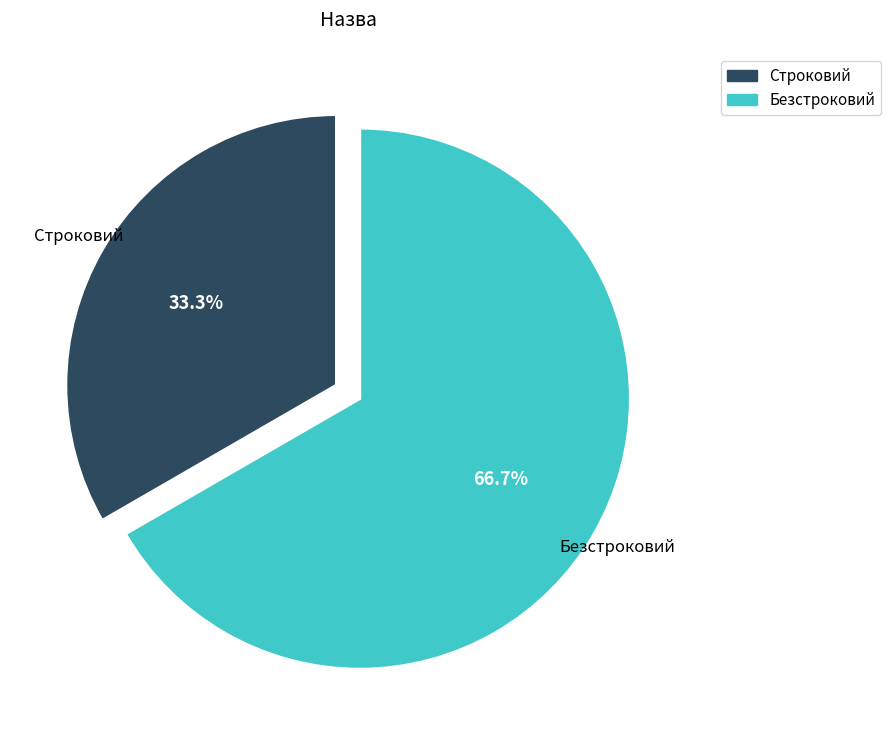

What is the largest slice in the pie chart?

Безстроковий